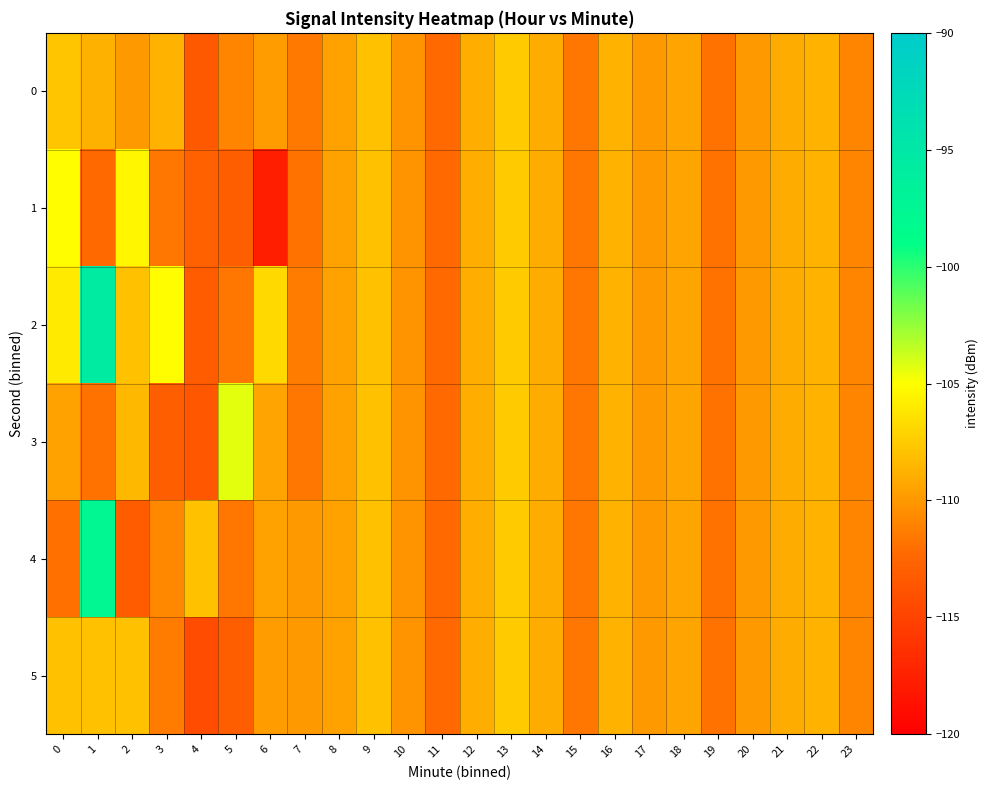

Reading left to right, transcribe all the data shown in this chart.

0: 0=-107.8	1=-108.8	2=-110.0	3=-108.7	4=-113.4	5=-110.9	6=-109.8	7=-111.6	8=-109.5	9=-108.0	10=-110.2	11=-112.3	12=-108.9	13=-107.5	14=-109.0	15=-111.6	16=-108.7	17=-110.0	18=-109.3	19=-111.9	20=-110.0	21=-109.0	22=-108.7	23=-110.9
1: 0=-105.1	1=-112.3	2=-105.4	3=-111.6	4=-112.9	5=-113.0	6=-117.7	7=-111.9	8=-109.5	9=-108.0	10=-110.2	11=-112.3	12=-108.9	13=-107.5	14=-109.0	15=-111.6	16=-108.7	17=-110.0	18=-109.3	19=-111.9	20=-110.0	21=-109.0	22=-108.7	23=-110.9
2: 0=-106.0	1=-95.6	2=-108.0	3=-105.1	4=-113.1	5=-111.6	6=-106.8	7=-111.4	8=-109.5	9=-108.0	10=-110.2	11=-112.3	12=-108.9	13=-107.5	14=-109.0	15=-111.6	16=-108.7	17=-110.0	18=-109.3	19=-111.9	20=-110.0	21=-109.0	22=-108.7	23=-110.9
3: 0=-109.5	1=-111.9	2=-108.4	3=-113.0	4=-113.6	5=-104.3	6=-109.3	7=-111.6	8=-109.5	9=-108.0	10=-110.2	11=-112.3	12=-108.9	13=-107.5	14=-109.0	15=-111.6	16=-108.7	17=-110.0	18=-109.3	19=-111.9	20=-110.0	21=-109.0	22=-108.7	23=-110.9
4: 0=-111.9	1=-97.7	2=-113.1	3=-110.8	4=-108.0	5=-111.6	6=-109.5	7=-110.0	8=-109.5	9=-108.0	10=-110.2	11=-112.3	12=-108.9	13=-107.5	14=-109.0	15=-111.6	16=-108.7	17=-110.0	18=-109.3	19=-111.9	20=-110.0	21=-109.0	22=-108.7	23=-110.9
5: 0=-108.0	1=-108.0	2=-108.0	3=-111.4	4=-114.3	5=-113.0	6=-109.8	7=-110.0	8=-109.5	9=-108.0	10=-110.2	11=-112.3	12=-108.9	13=-107.5	14=-109.0	15=-111.6	16=-108.7	17=-110.0	18=-109.3	19=-111.9	20=-110.0	21=-109.0	22=-108.7	23=-110.9